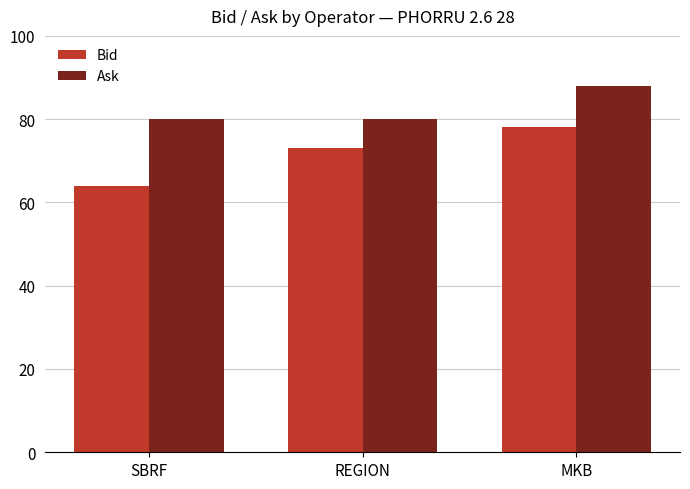

What is the value of the Ask bar at the 3rd from the left?

88